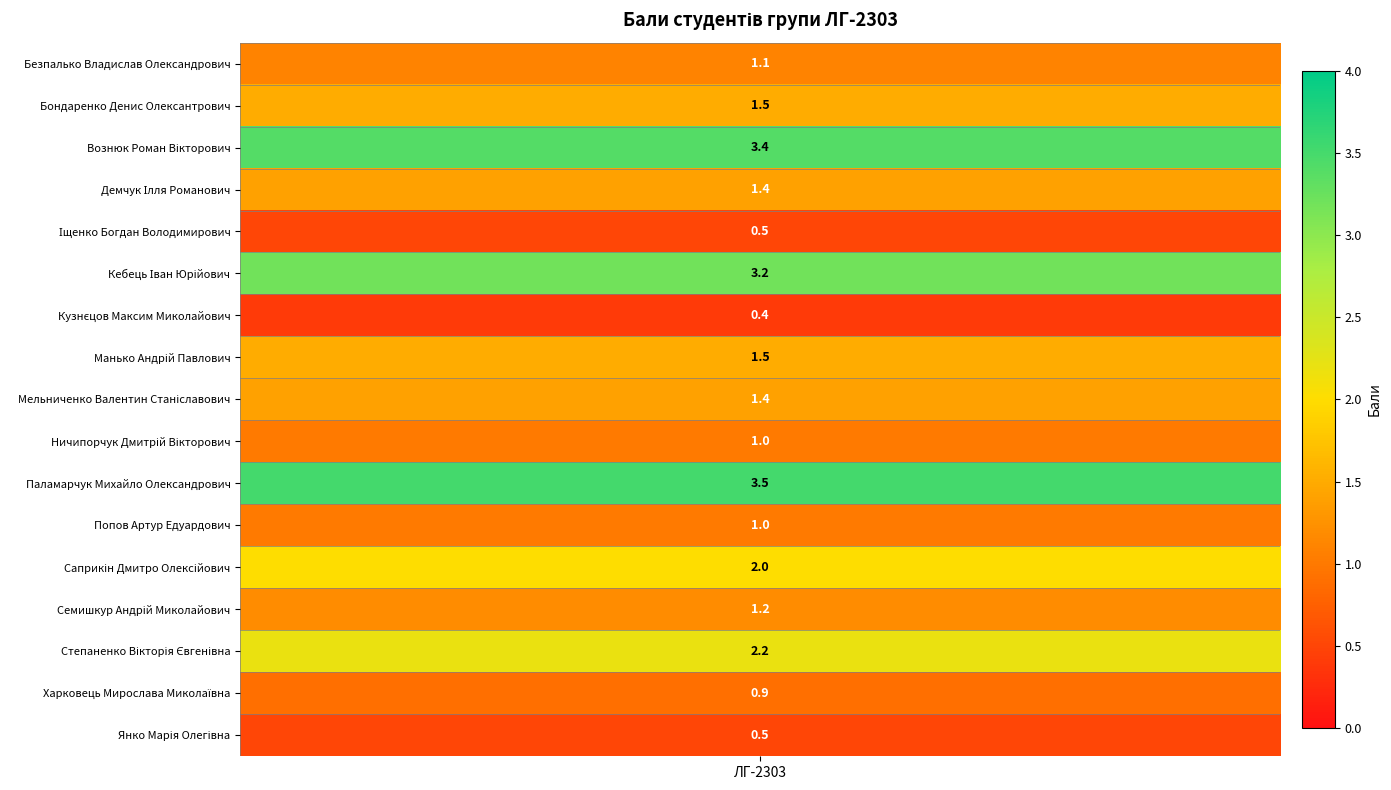

The chart shows a value of 2.0 at 16 Саприкін Дмитро Олексійович. True or false?

True